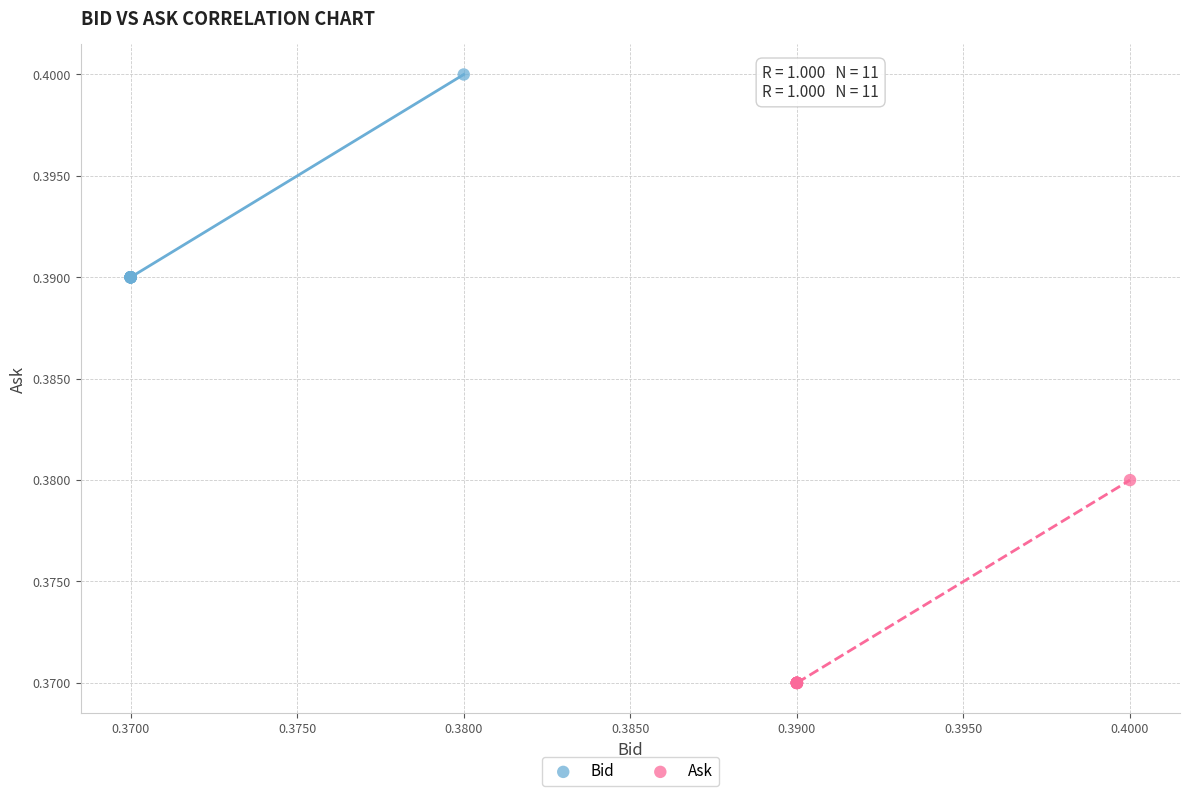

Which series contains the highest Y value?

Bid